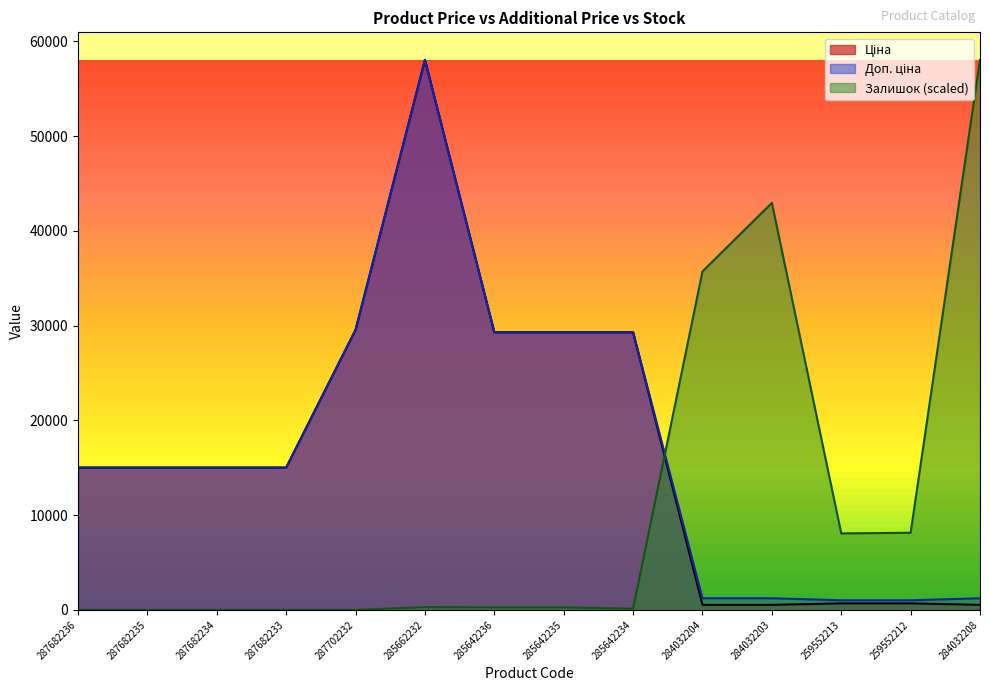

What is the average value of the Ціна series?

17038.0